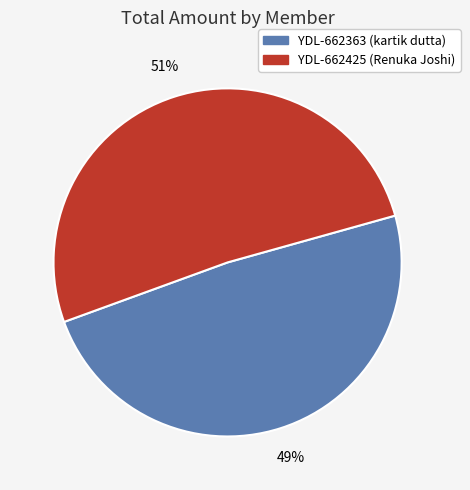

To the nearest percent, what percentage of the pie is YDL-662363?

49%